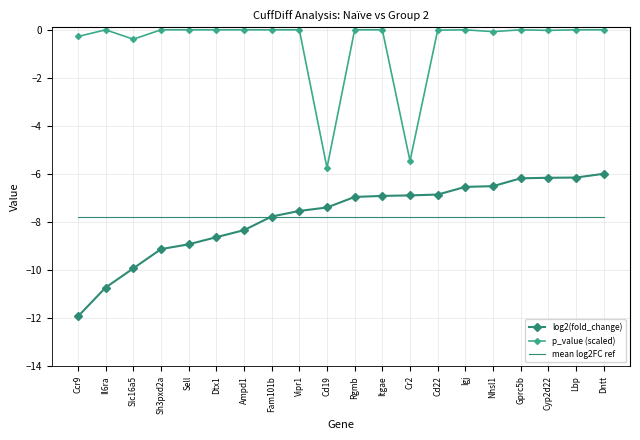

Rank the series by their maximum value, from highest to lowest.

p_value (scaled), log2(fold_change), mean log2FC ref